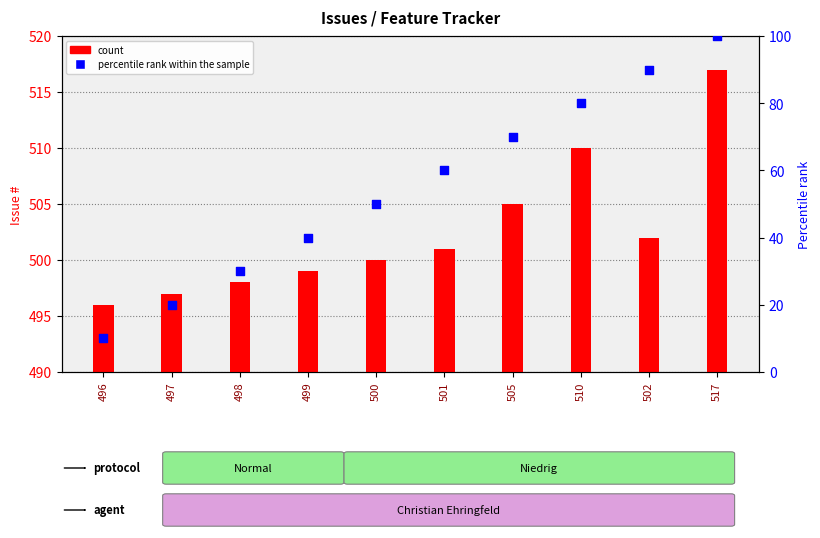

At how many categories does at least one series exceed 250?

10